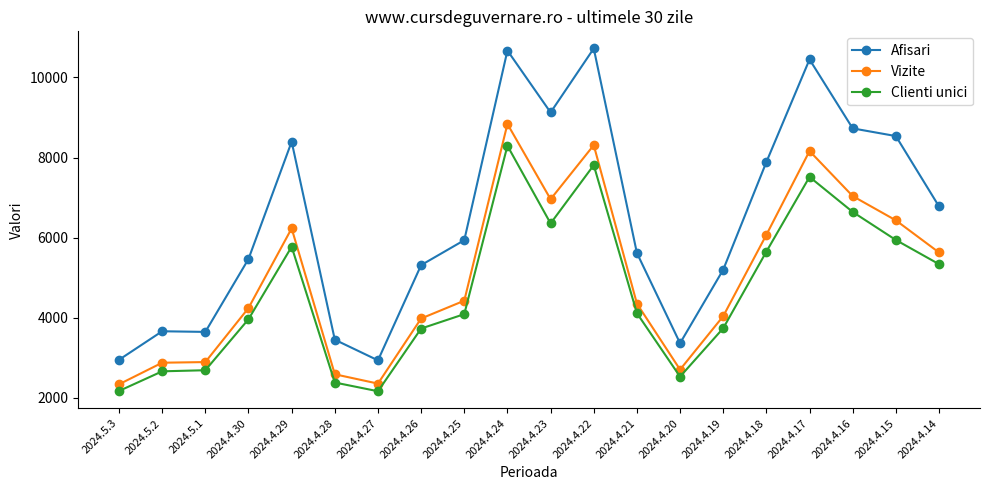

Which series changed the most between 2024.4.27 and 2024.4.19?

Afisari